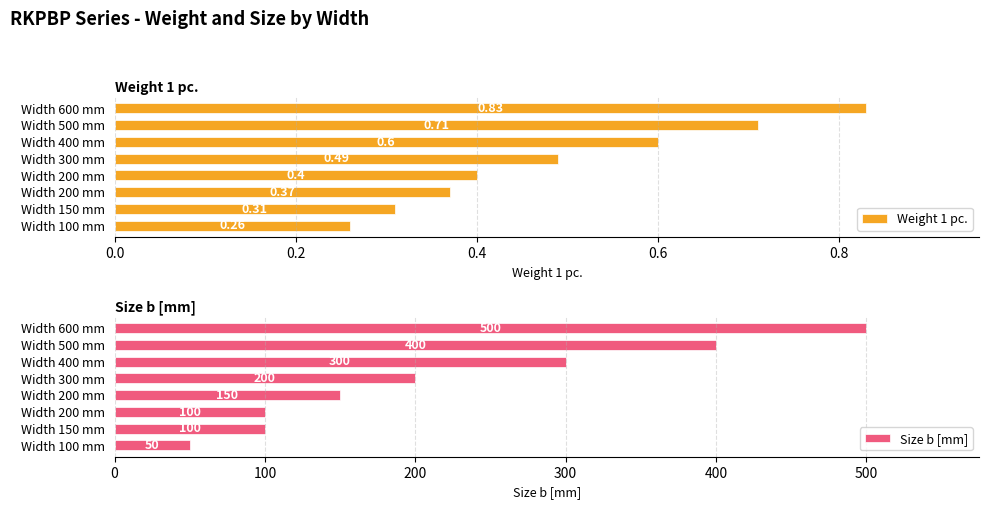

What is the difference between the maximum and minimum values in the Size b [mm] series?

450